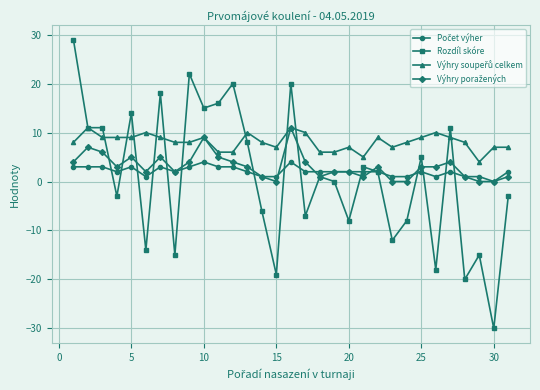

How many values in the Rozdíl skóre series are below 1?

15